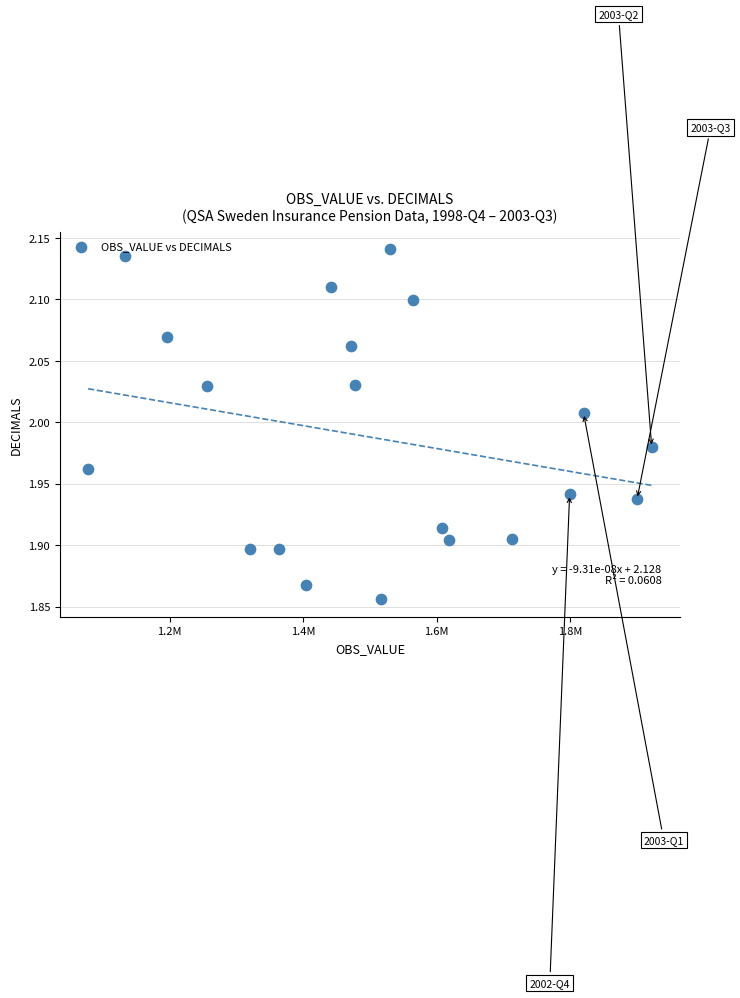

What is the range of Y values (max minus min)?

0.3